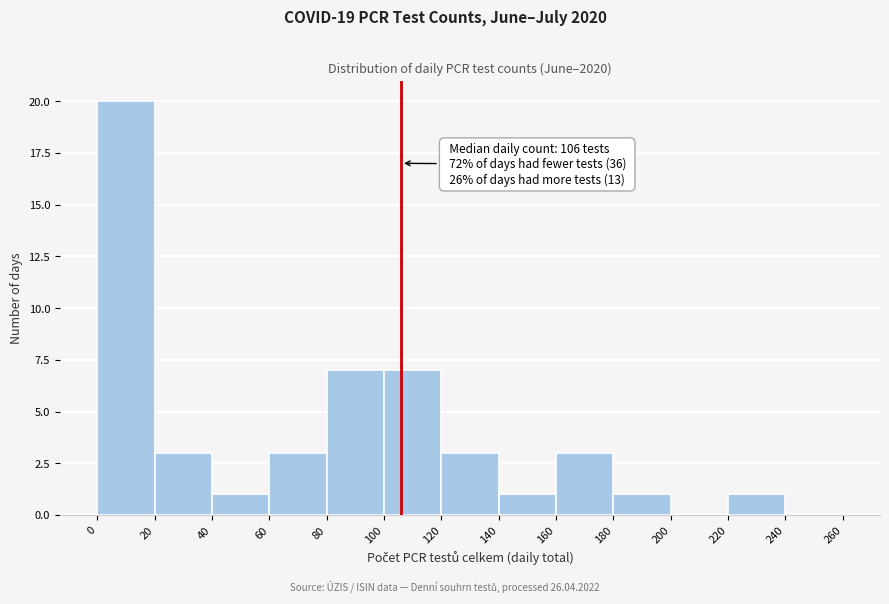

Which range on the x-axis has the tallest bar?

0 to 20